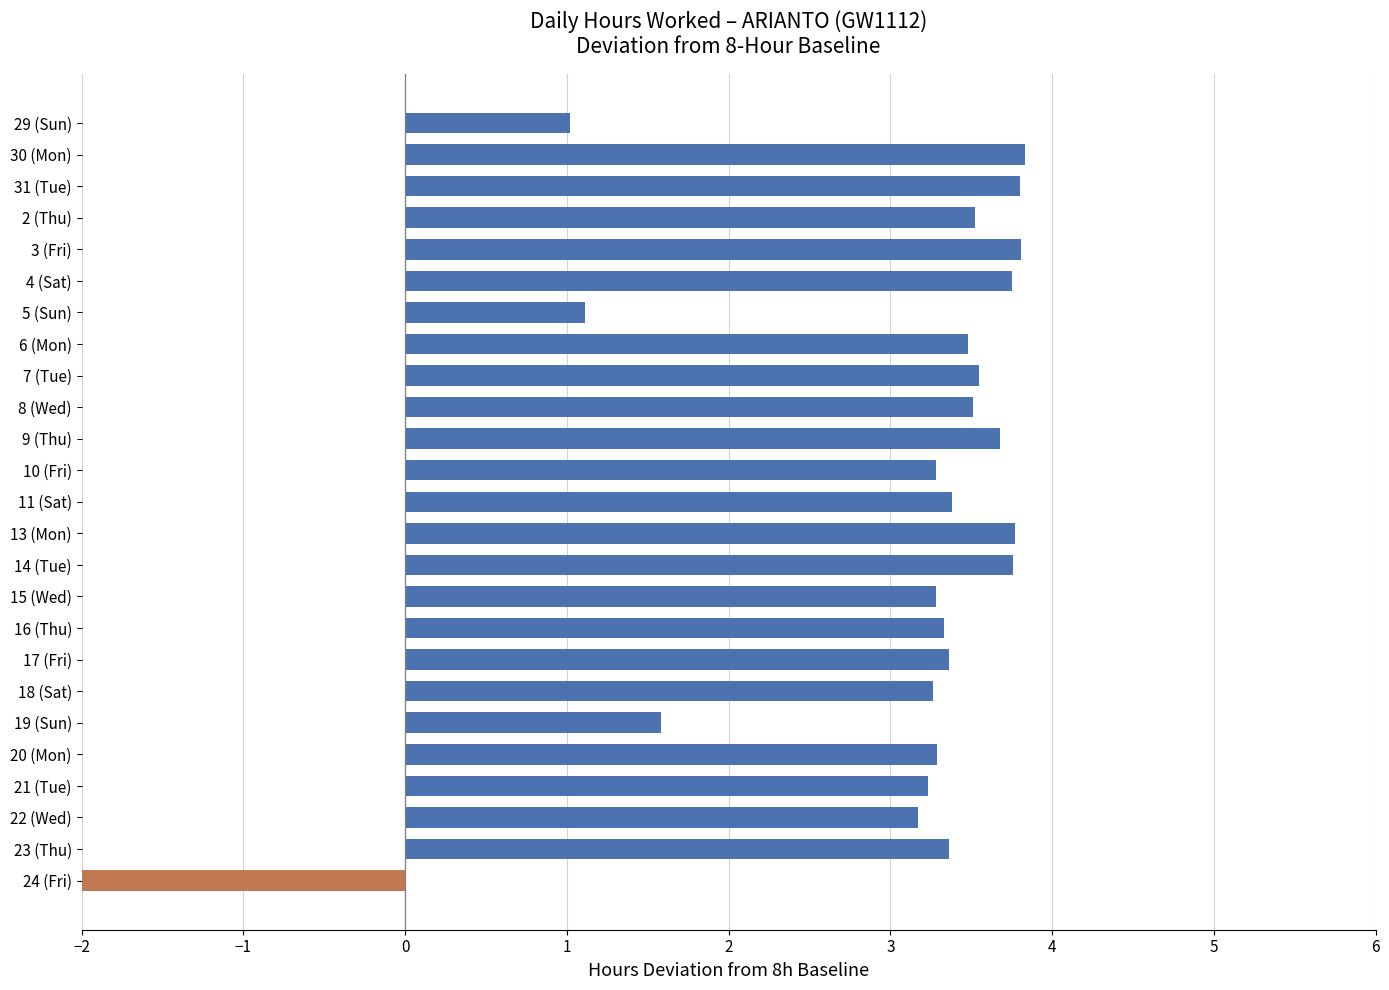

Approximately how many times larger is the value at 10 (Fri) compared to 17 (Fri)?

1.0